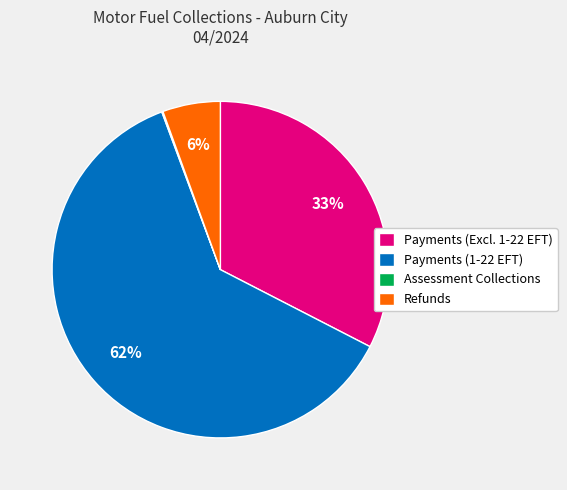

What is the majority slice?

Payments (1-22 EFT)